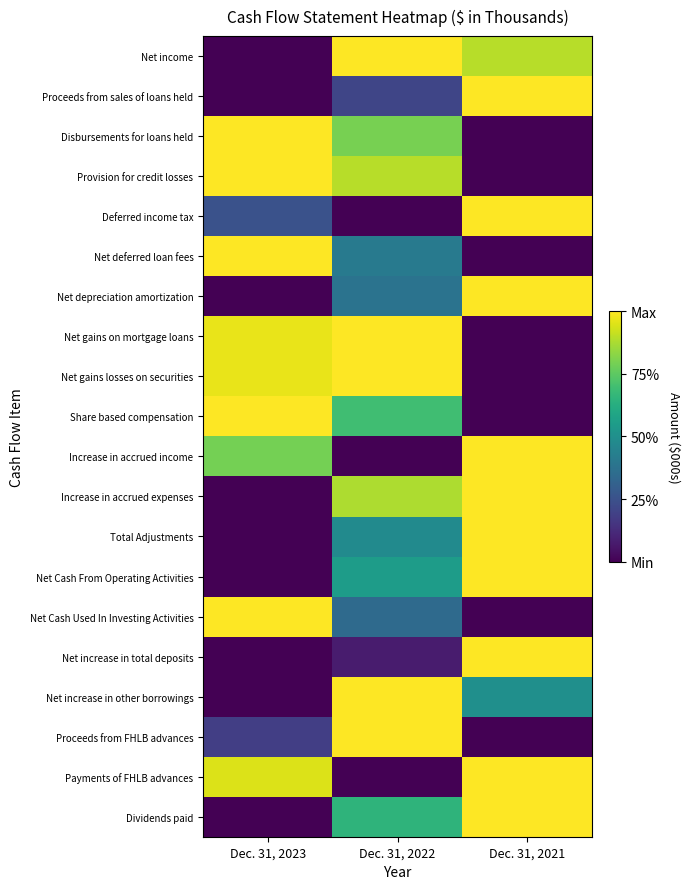

Which series has the widest spread of values?

Net income